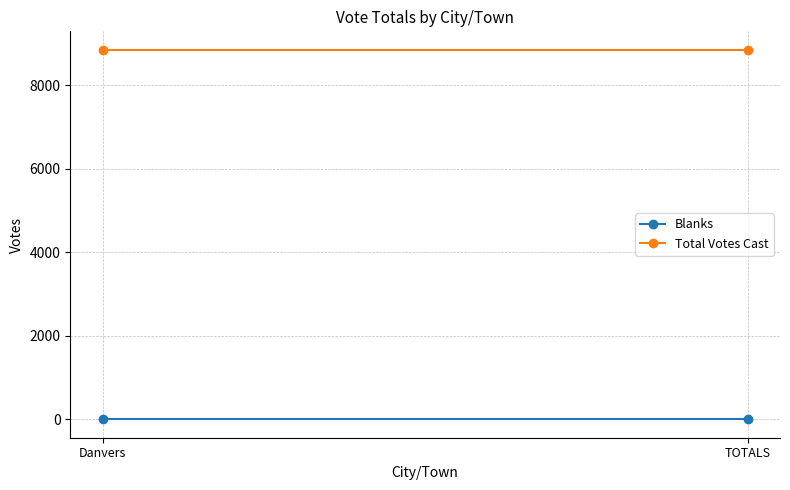

Rank the series by their average value, from highest to lowest.

Total Votes Cast, Blanks